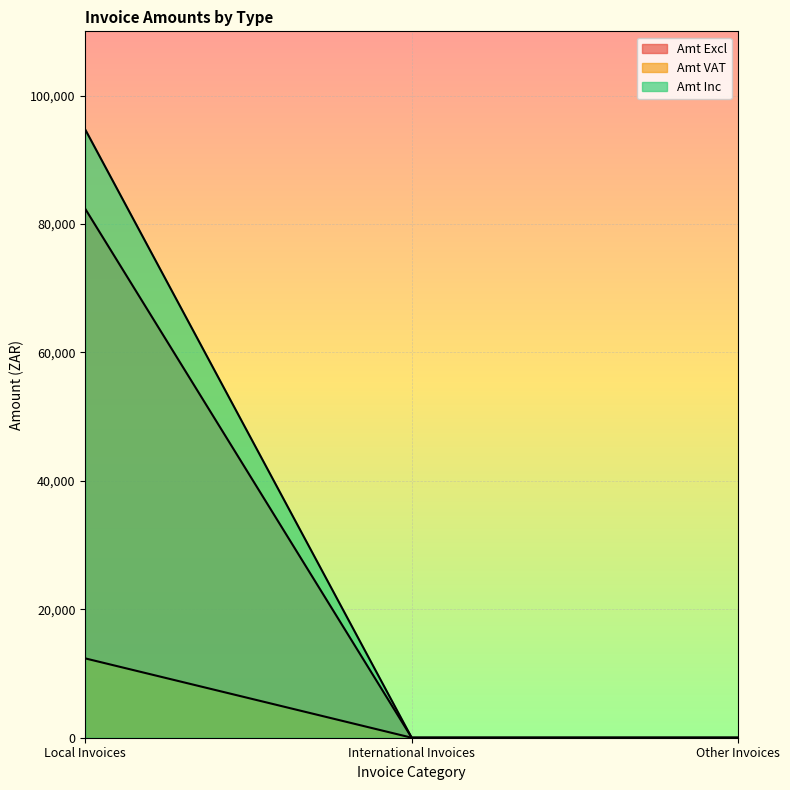

Does the chart display data point markers on the line(s)?

No